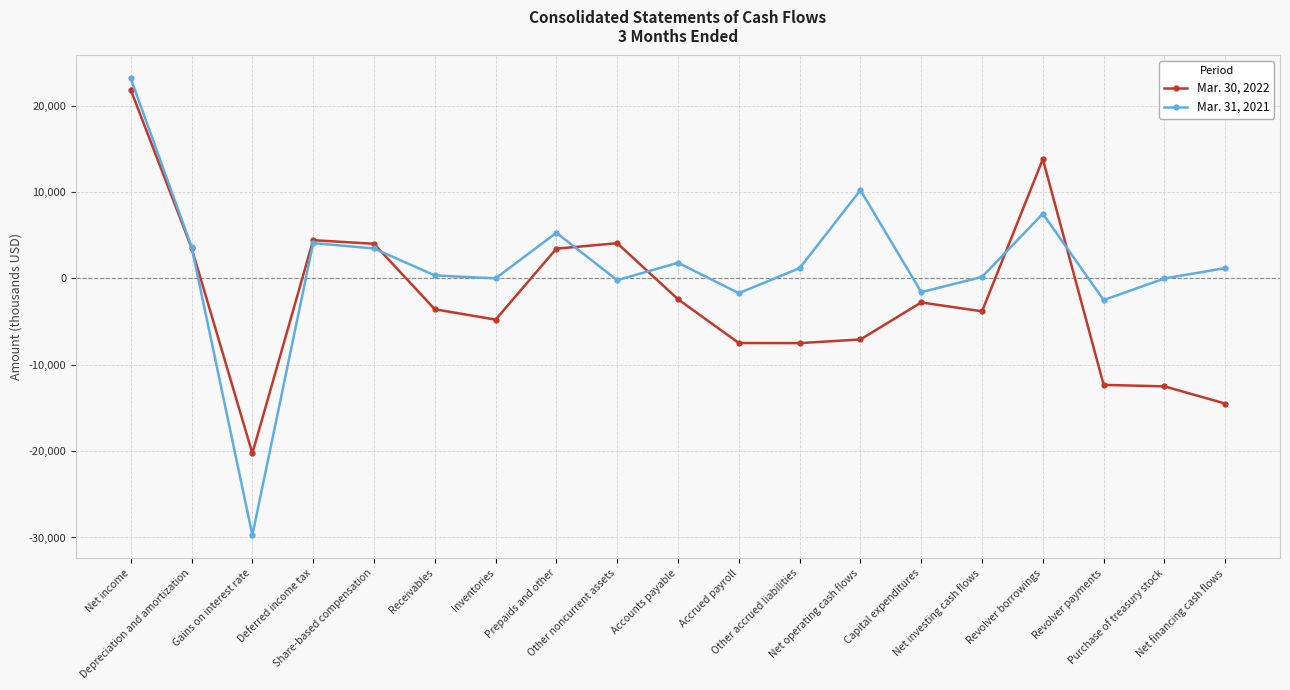

What are all the series names shown in the legend?

Mar. 30, 2022, Mar. 31, 2021